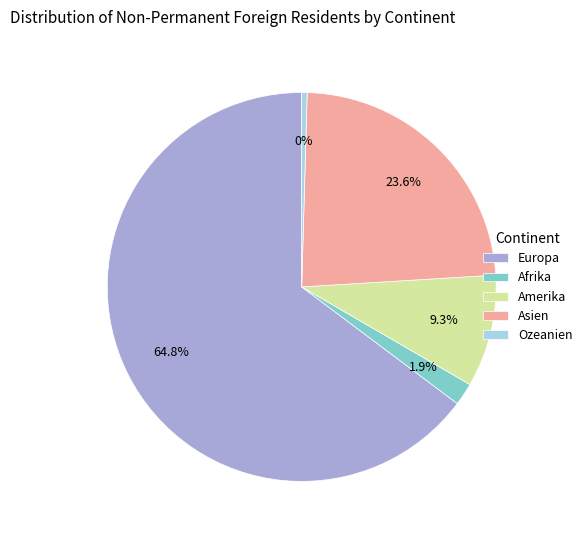

Rank the categories by value from highest to lowest.

Europa, Asien, Amerika, Afrika, Ozeanien